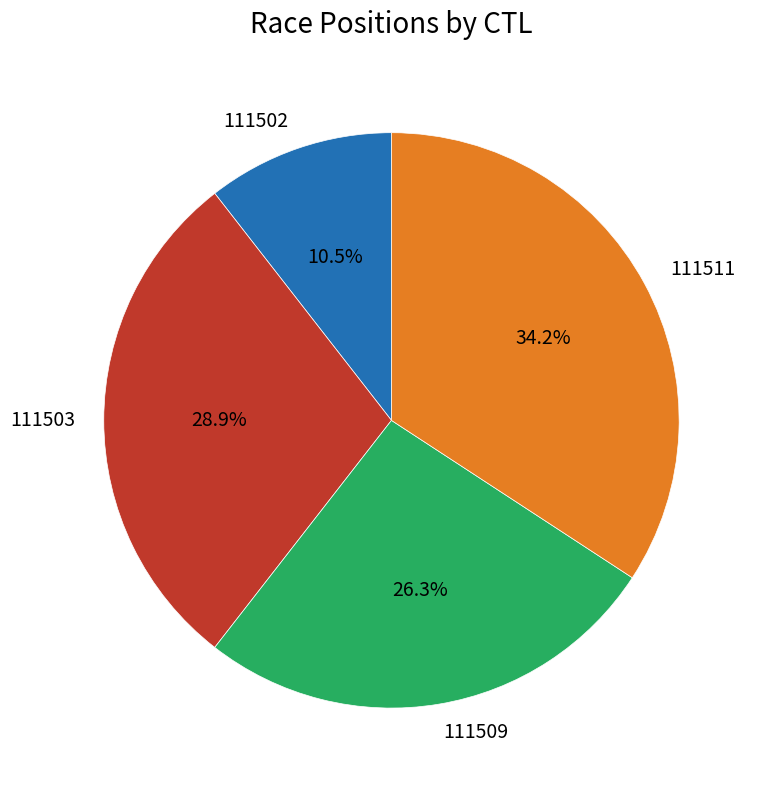

Between 111509 and 111511, which is larger?

111511